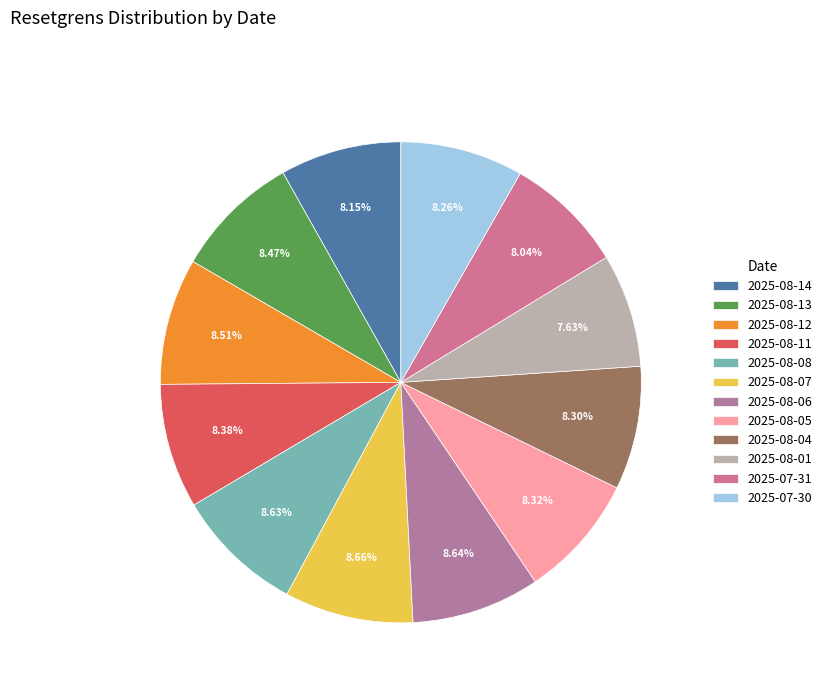

True or false: 2025-08-07 accounts for 9% of the total.

True